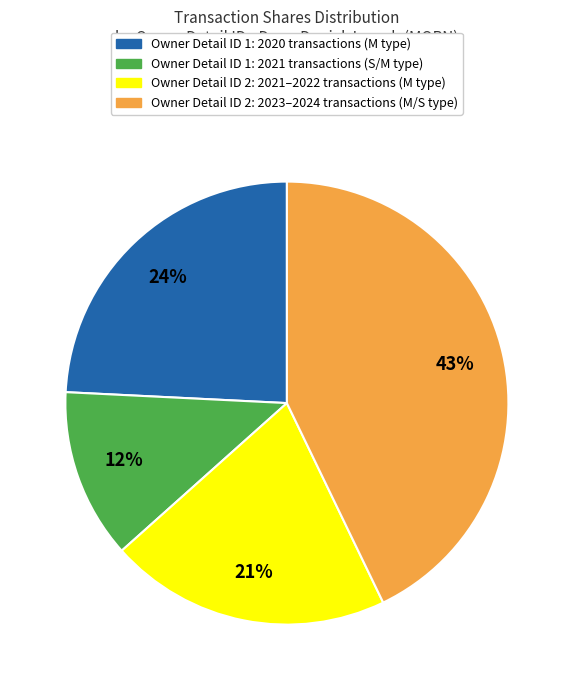

The Owner Detail ID 1: 2021 transactions (S/M type) slice represents 1% of the pie. True or false?

False